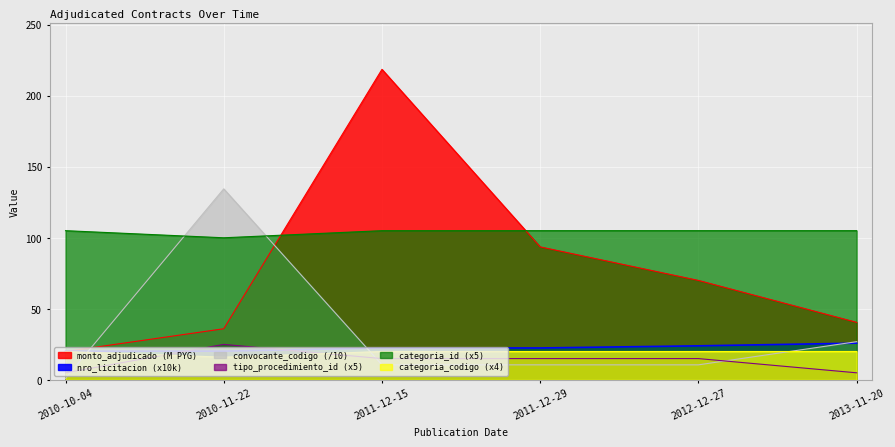

What are all the series names shown in the legend?

monto_adjudicado, nro_licitacion, categoria_id, tipo_procedimiento_id, convocante_codigo, categoria_codigo